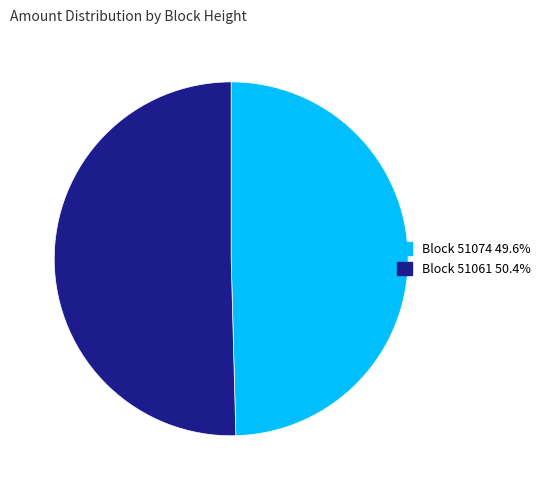

Is there any slice that represents more than half of the pie?

Yes